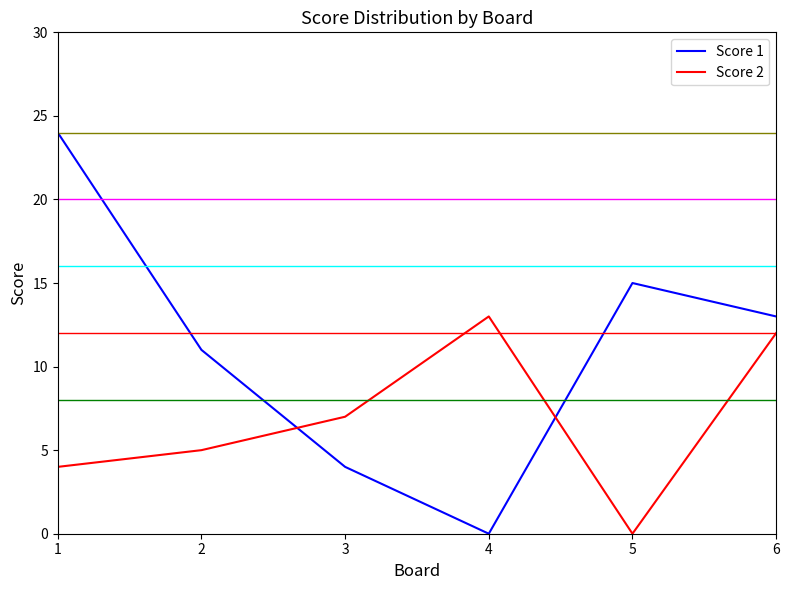

What is the difference between the second highest and second lowest values in the Score 1 series?

11